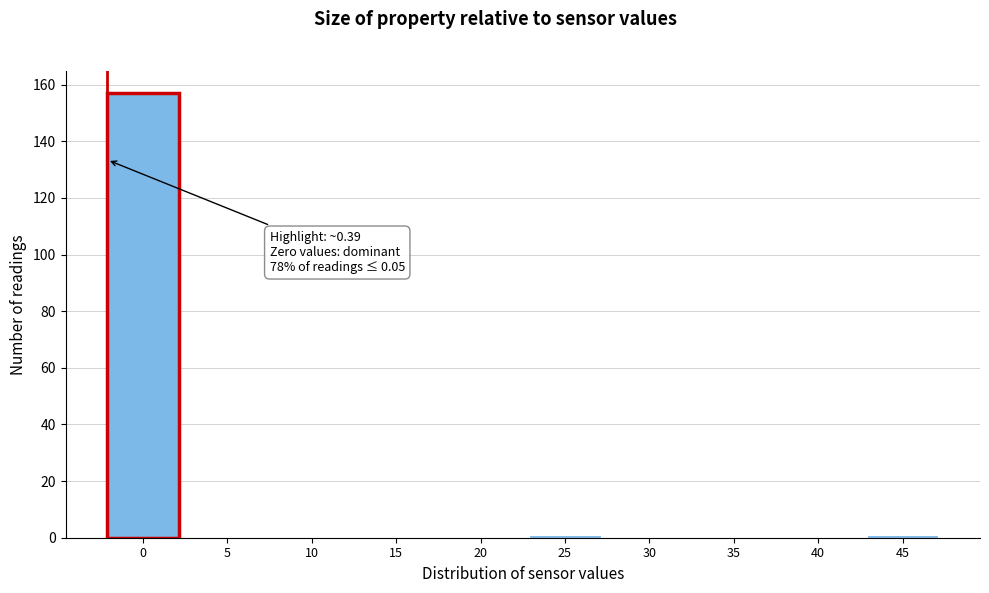

Reading right to left, what are all the values shown in this chart?

45=1	40=0	35=0	30=0	25=1	20=0	15=0	10=0	5=0	0=157